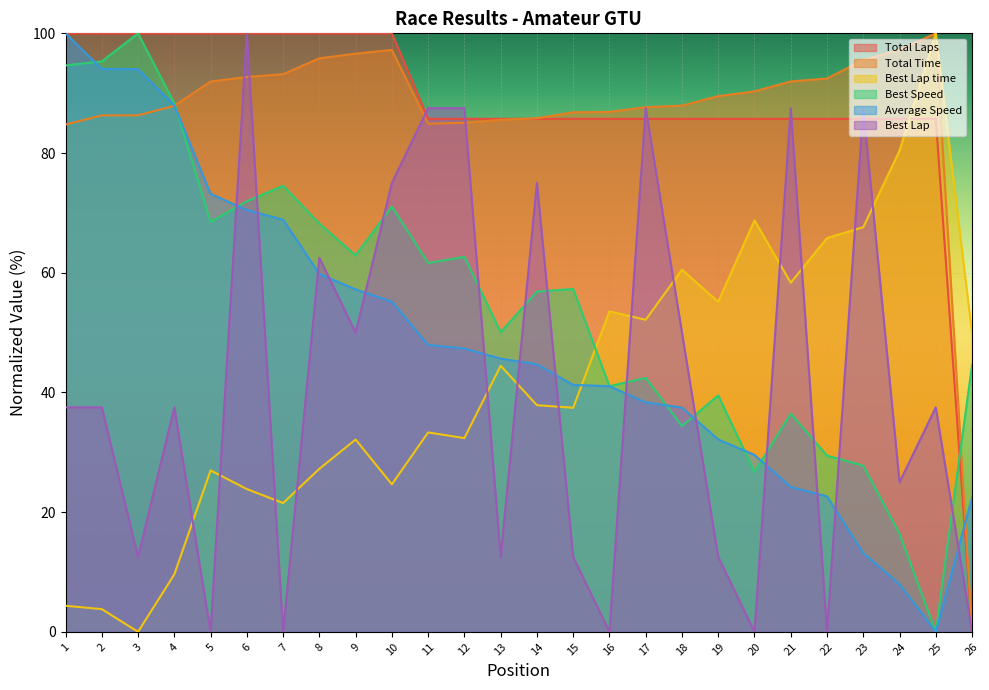

Reading left to right, transcribe all the data shown in this chart.

Total Laps: 100.0	100.0	100.0	100.0	100.0	100.0	100.0	100.0	100.0	100.0	85.7	85.7	85.7	85.7	85.7	85.7	85.7	85.7	85.7	85.7	85.7	85.7	85.7	85.7	85.7	0.0
Total Time: 84.8	86.3	86.3	87.9	91.9	92.7	93.2	95.8	96.6	97.2	84.9	85.1	85.5	85.8	86.8	86.9	87.7	87.9	89.5	90.3	92.0	92.5	95.5	97.3	100.0	0.0
Best Lap time: 4.4	3.8	0.0	9.6	27.0	23.8	21.5	27.2	32.1	24.6	33.3	32.4	44.5	37.9	37.4	53.5	52.1	60.5	55.1	68.8	58.3	65.8	67.6	80.4	100.0	49.9
Best Speed: 94.6	95.3	100.0	88.3	68.5	71.9	74.5	68.2	62.9	71.1	61.6	62.6	50.1	56.8	57.3	41.0	42.4	34.4	39.5	26.7	36.4	29.4	27.8	16.4	0.0	44.6
Average Speed: 100.0	94.0	94.0	88.0	73.2	70.5	68.9	59.8	57.2	55.2	47.9	47.3	45.7	44.7	41.2	41.0	38.3	37.5	32.1	29.6	24.2	22.6	13.1	8.0	0.0	22.4
Best Lap: 37.5	37.5	12.5	37.5	0.0	100.0	0.0	62.5	50.0	75.0	87.5	87.5	12.5	75.0	12.5	0.0	87.5	50.0	12.5	0.0	87.5	0.0	87.5	25.0	37.5	0.0